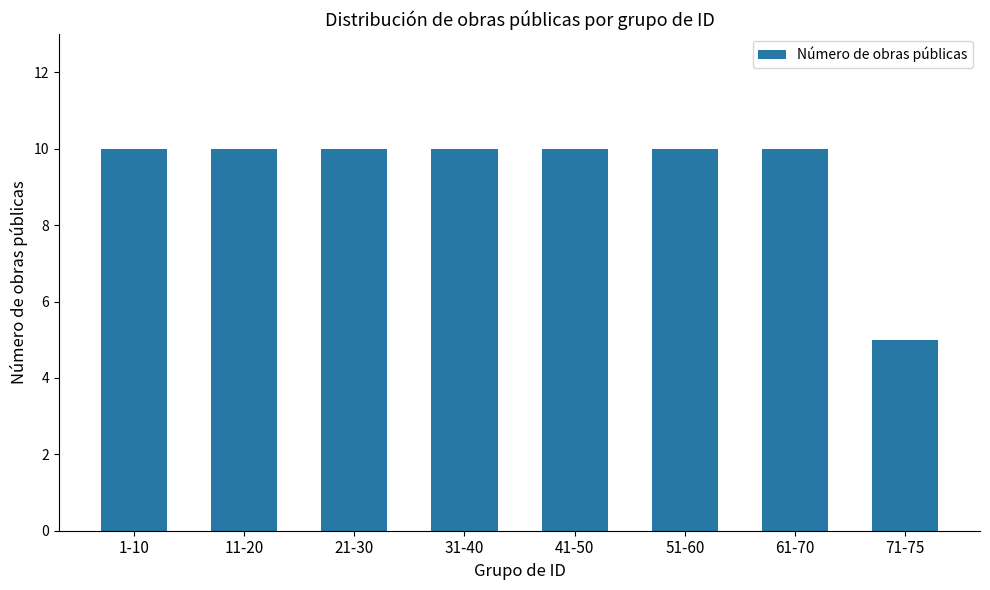

Which category has the lowest value across all series?

71-75